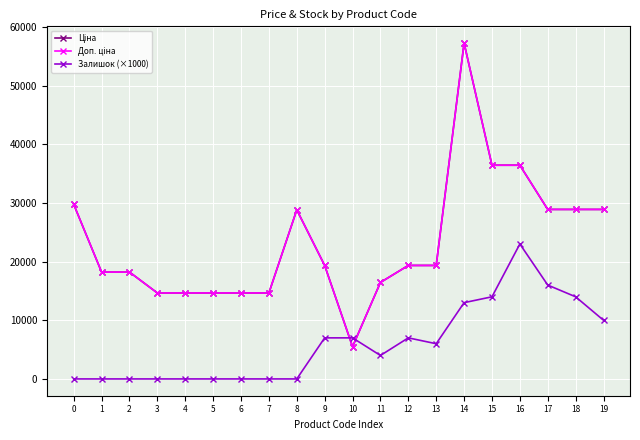

True or false: Ціна and Залишок (×1000) intersect in this chart.

True